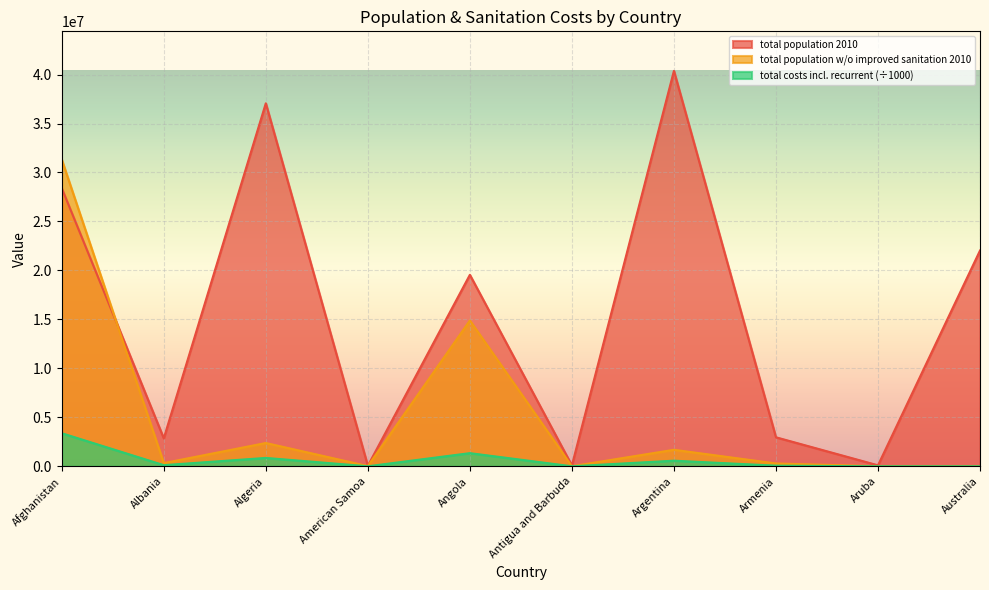

What are all the series names shown in the legend?

total population 2010, total population w/o improved sanitation 2010, total costs incl. recurrent (÷1000)